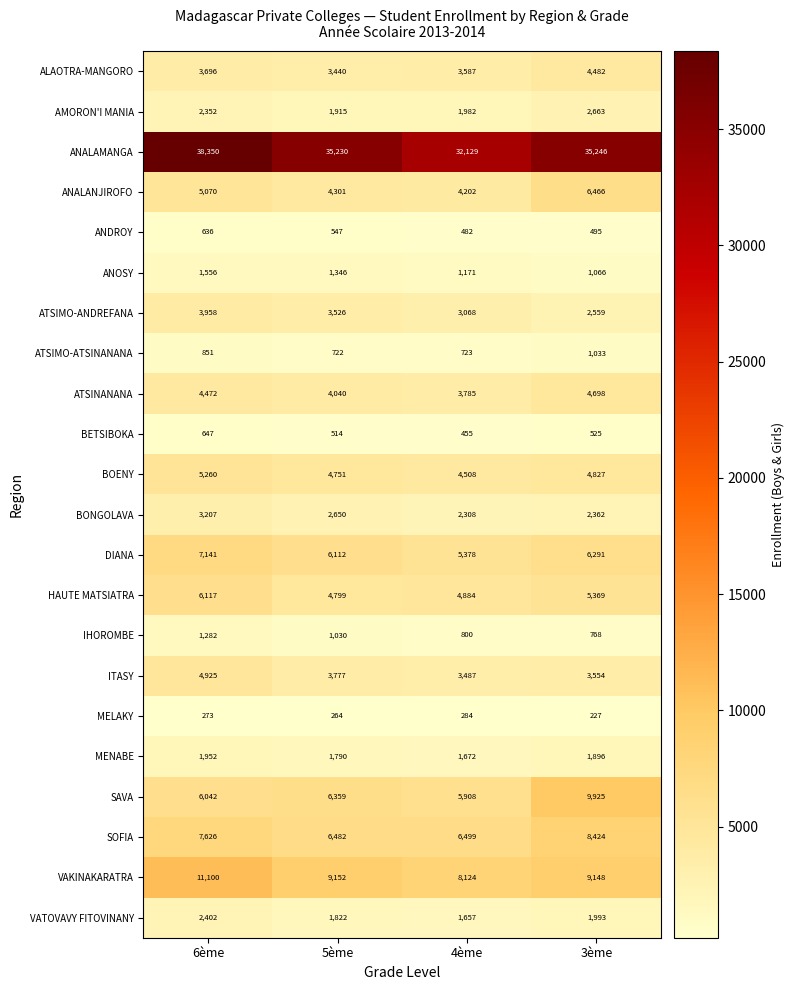

What is the maximum value shown in the chart?

38350